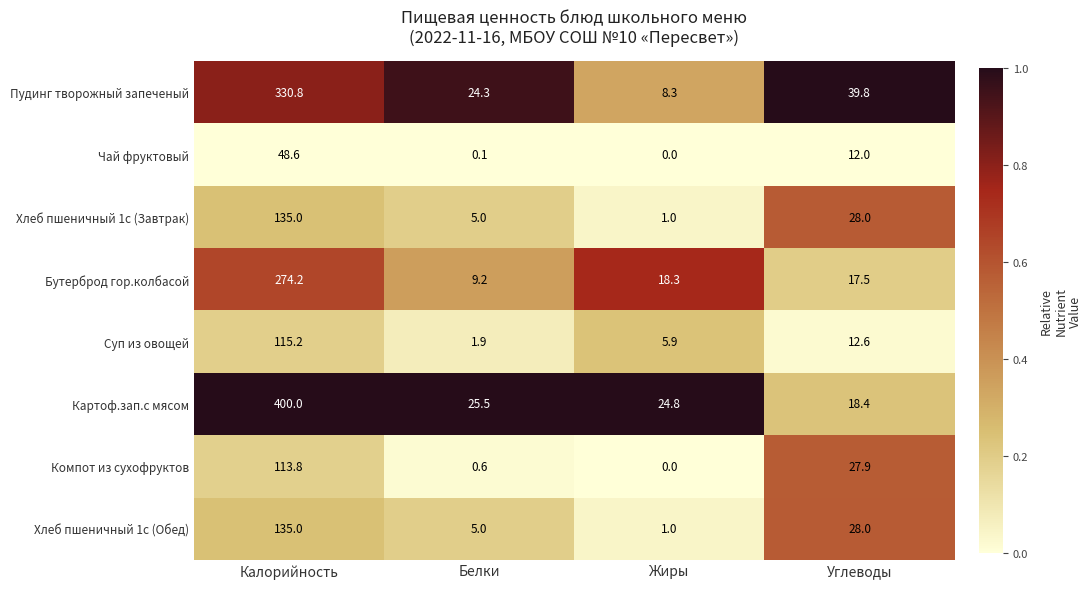

Rank the categories by Компот из сухофруктов value from highest to lowest.

Калорийность, Углеводы, Белки, Жиры